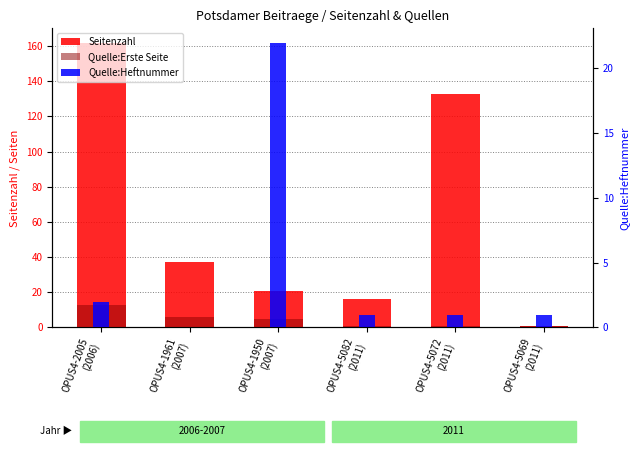

Between OPUS4-1961
(2007) and OPUS4-5072
(2011), which series saw the biggest shift?

Seitenzahl